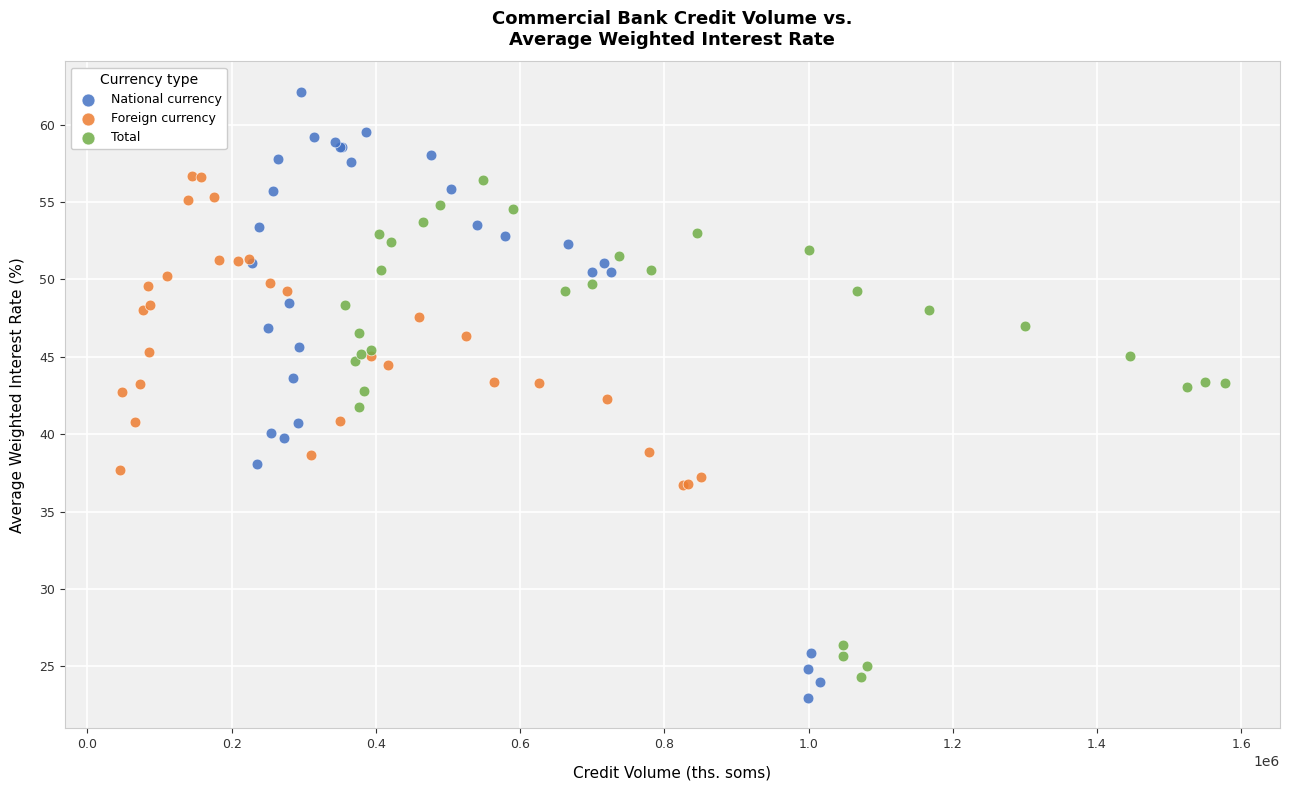

Which series contains the lowest Y value?

National currency